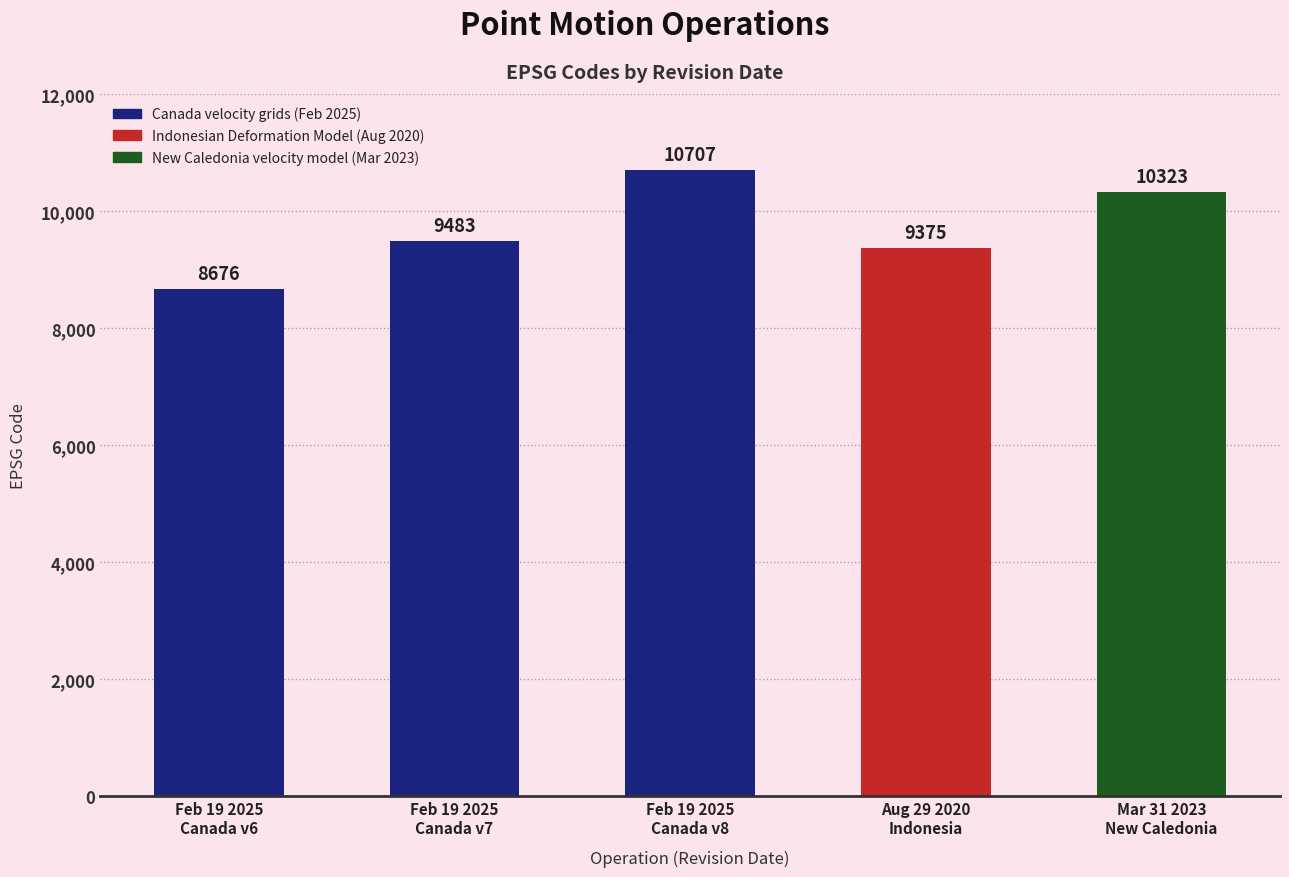

What is the label of the 3rd bar from the left?

February 19, 2025
(Canada v8)